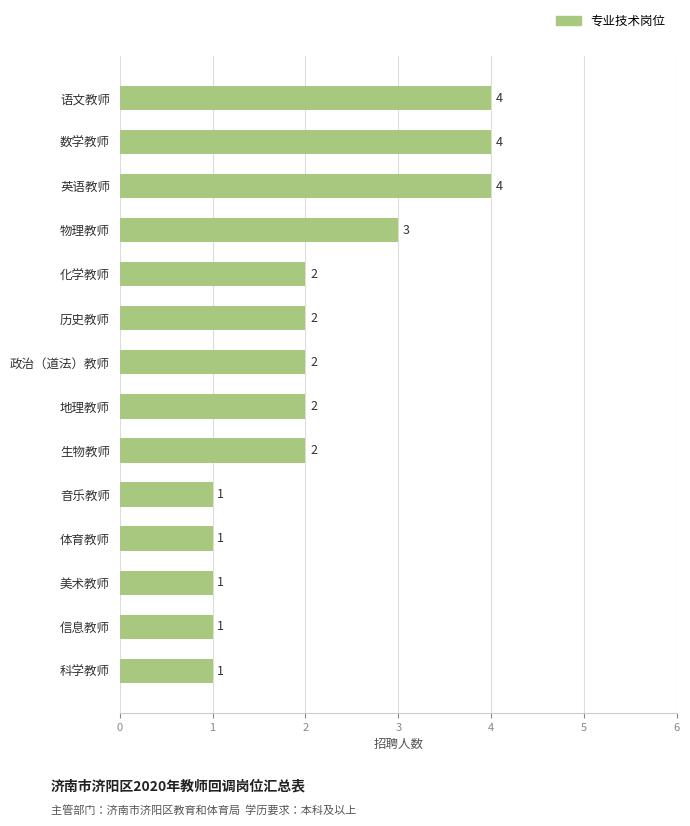

What is the difference between the maximum and minimum values?

3